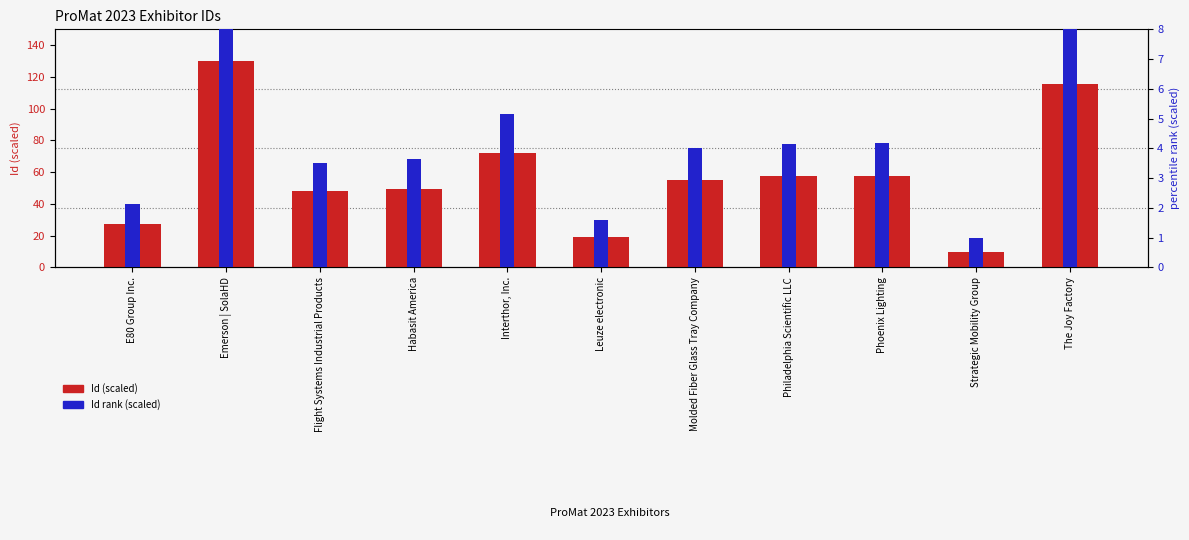

The Id rank (scaled) series shows 1.0 at Strategic Mobility Group. True or false?

True